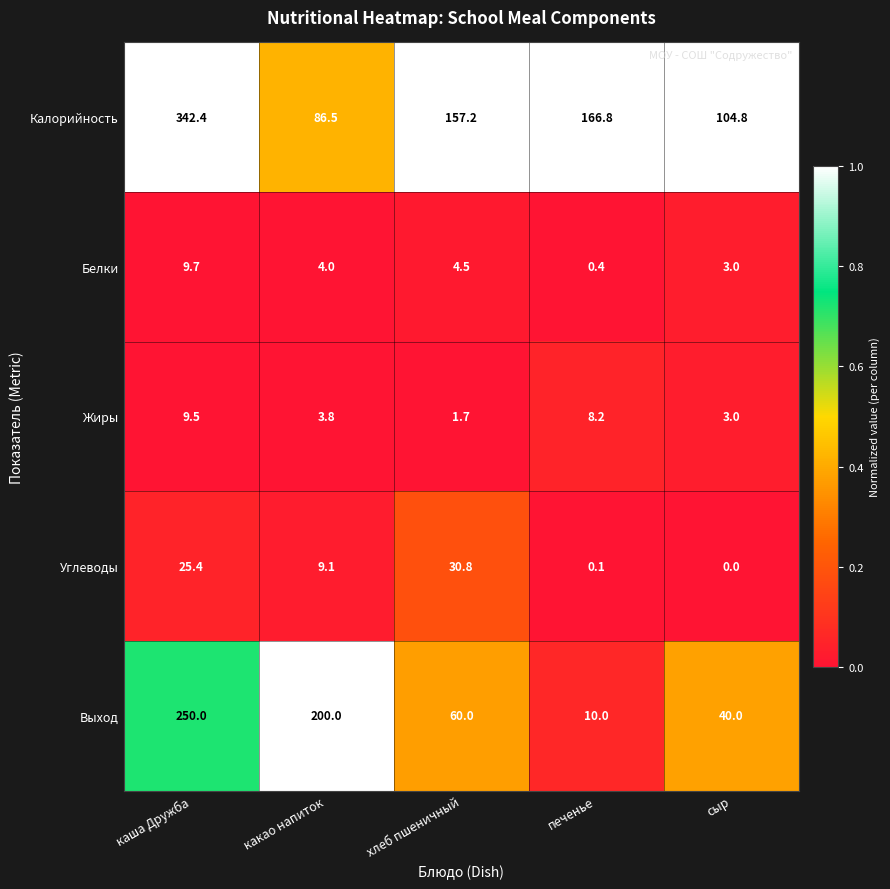

The value of Калорийность at хлеб пшеничный is 259.0. True or false?

False